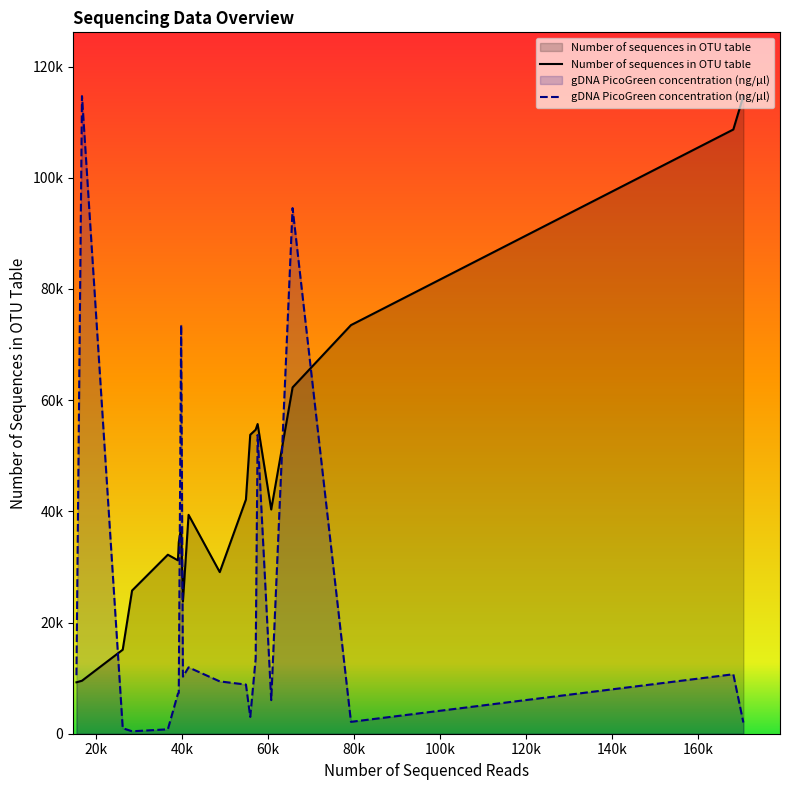

How many times do Number of sequences in OTU table and gDNA PicoGreen concentration (ng/µl) cross each other?

5